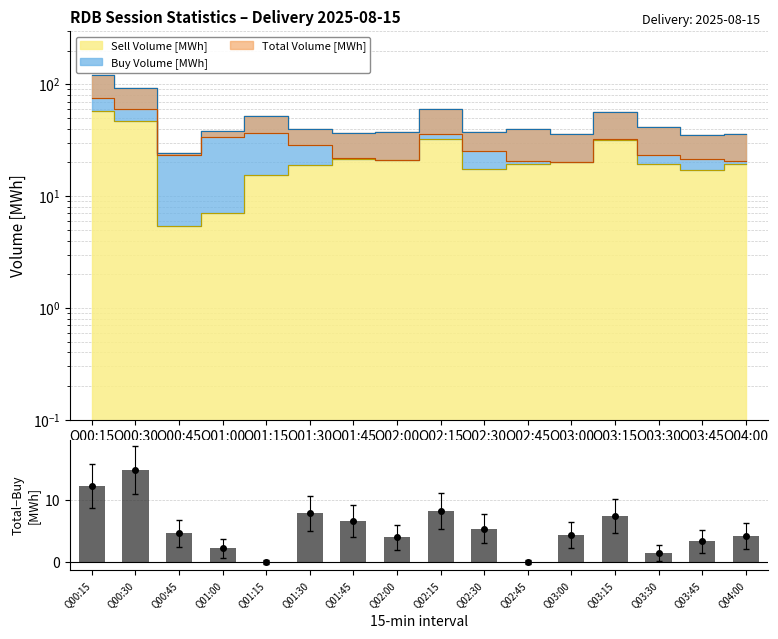

Reading left to right, what are all the values shown in this chart?

12.3	14.9	4.7	2.3	0.0	7.9	6.7	4.0	8.2	5.4	0.0	4.3	7.5	1.5	3.3	4.3